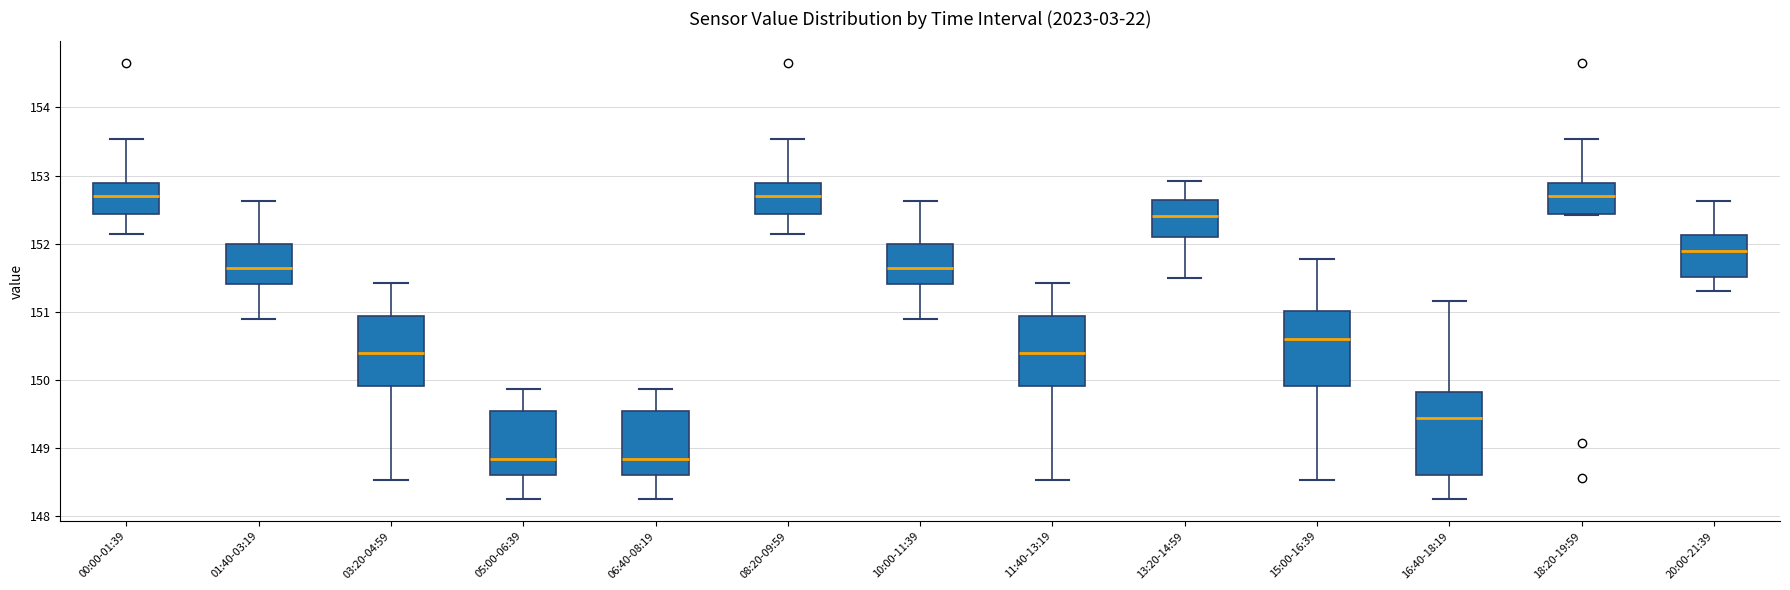

Reading left to right, read every box against the y-axis: the position of its median line, the range the box covers, and the ends of its whiskers. The values are not printed on the chart, so give them approximately, as read against the axis.

00:00-01:39: median 152.7, box 152.4 to 152.9, whiskers 152.2 to 153.5
01:40-03:19: median 151.6, box 151.4 to 152.0, whiskers 150.9 to 152.6
03:20-04:59: median 150.4, box 149.9 to 150.9, whiskers 148.5 to 151.4
05:00-06:39: median 148.8, box 148.6 to 149.5, whiskers 148.3 to 149.9
06:40-08:19: median 148.8, box 148.6 to 149.5, whiskers 148.3 to 149.9
08:20-09:59: median 152.7, box 152.4 to 152.9, whiskers 152.2 to 153.5
10:00-11:39: median 151.6, box 151.4 to 152.0, whiskers 150.9 to 152.6
11:40-13:19: median 150.4, box 149.9 to 150.9, whiskers 148.5 to 151.4
13:20-14:59: median 152.4, box 152.1 to 152.6, whiskers 151.5 to 152.9
15:00-16:39: median 150.6, box 149.9 to 151.0, whiskers 148.5 to 151.8
16:40-18:19: median 149.5, box 148.6 to 149.8, whiskers 148.3 to 151.2
18:20-19:59: median 152.7, box 152.4 to 152.9, whiskers 152.4 to 153.5
20:00-21:39: median 151.9, box 151.5 to 152.1, whiskers 151.3 to 152.6